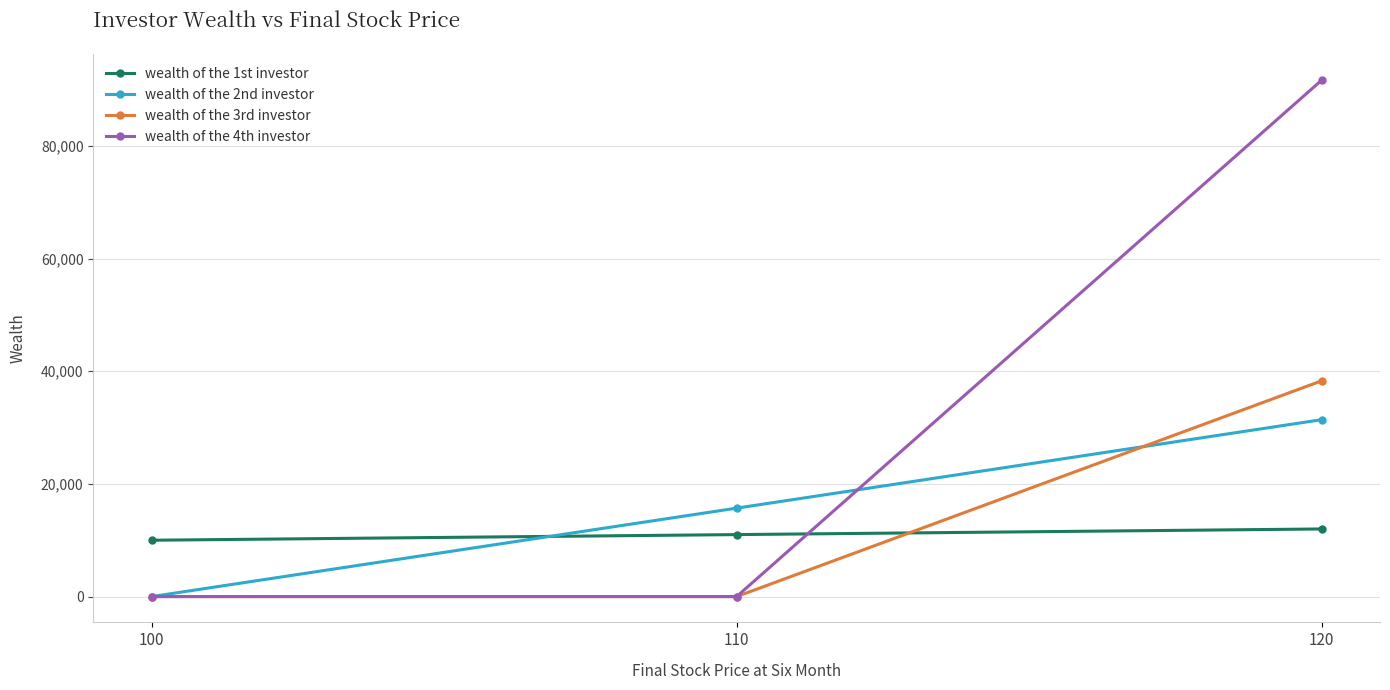

At how many categories does at least one series exceed 3358?

3